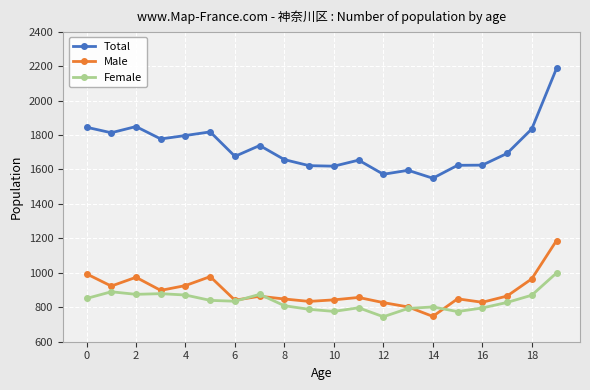

What is the difference between the maximum and minimum values in the Total series?

637